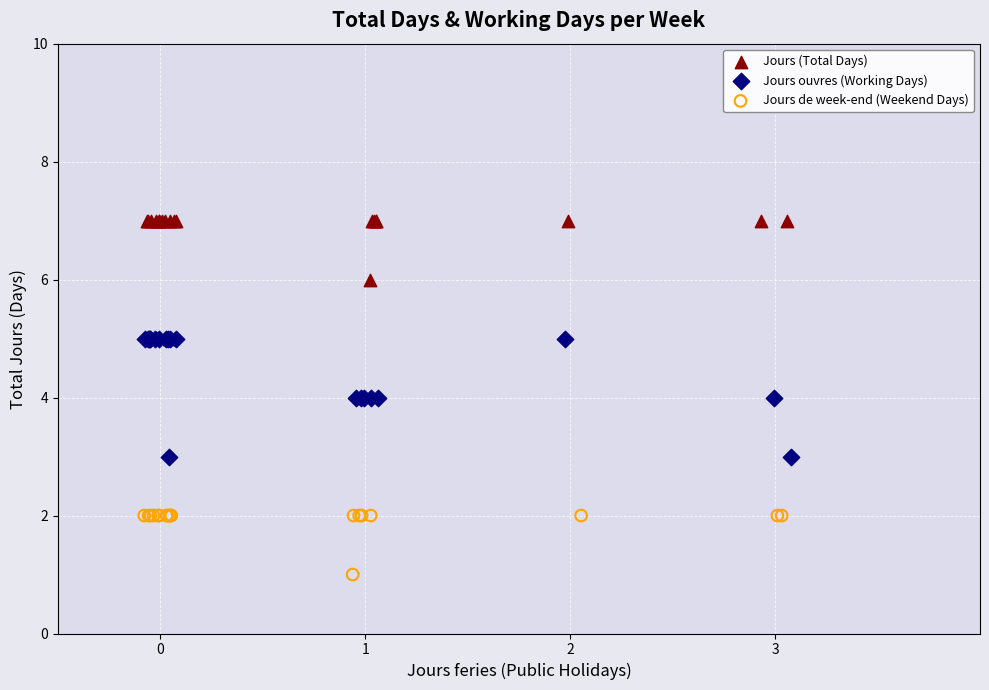

Which series reaches the minimum Y coordinate?

Jours de week-end (Weekend Days)